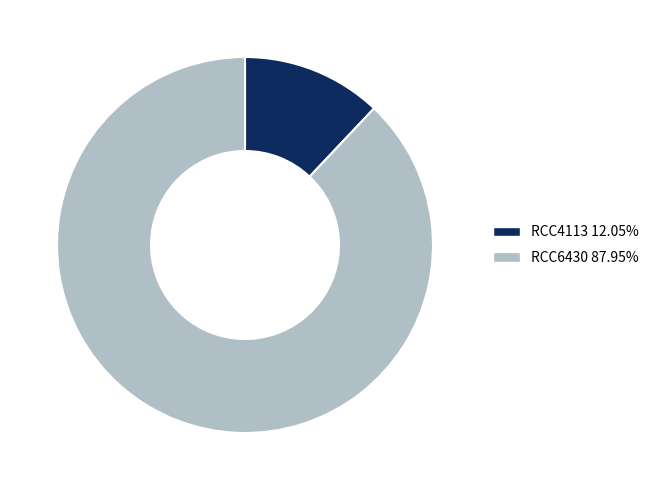

Is there any slice that represents more than half of the pie?

Yes